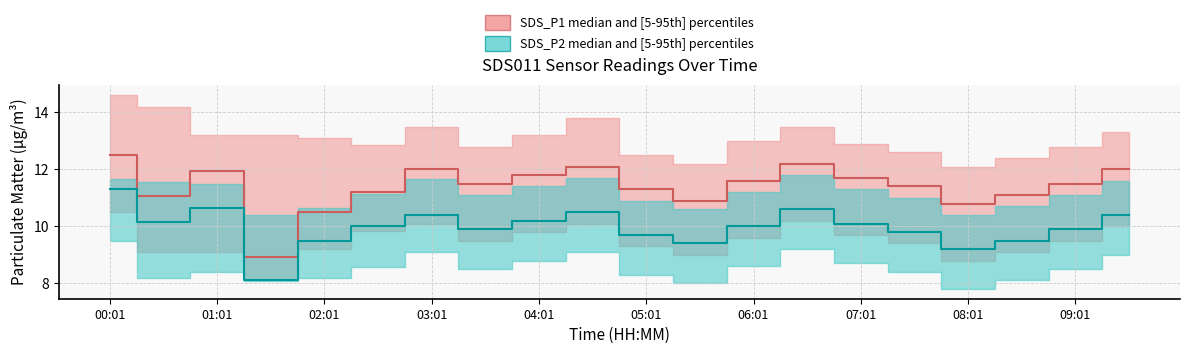

What is the total value across all series at 08:01?

59.1